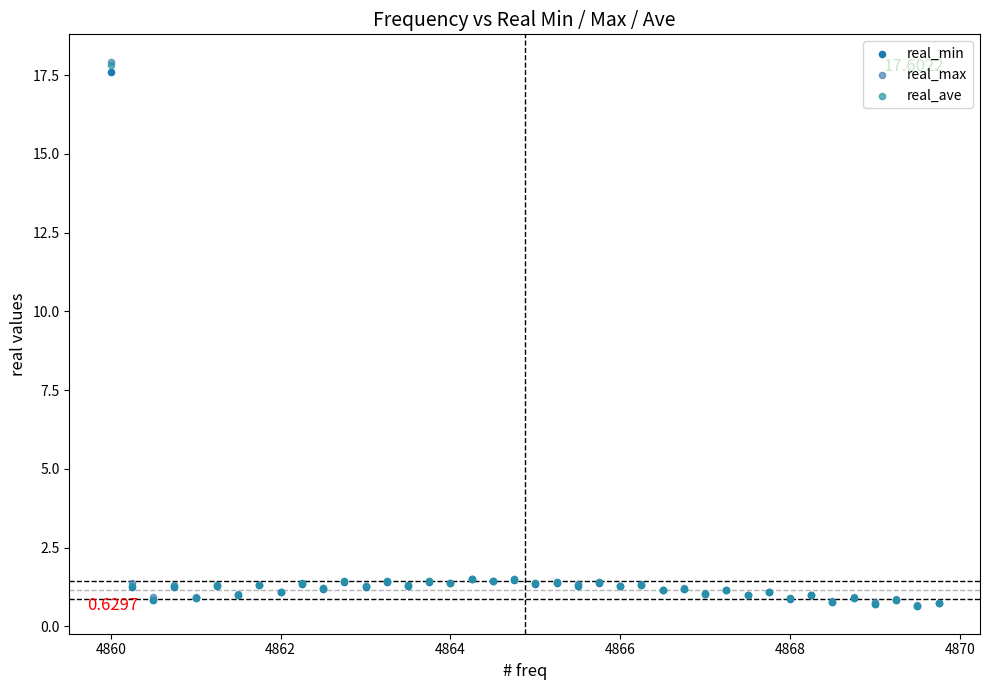

What are all the series names shown in the legend?

real_min, real_max, real_ave